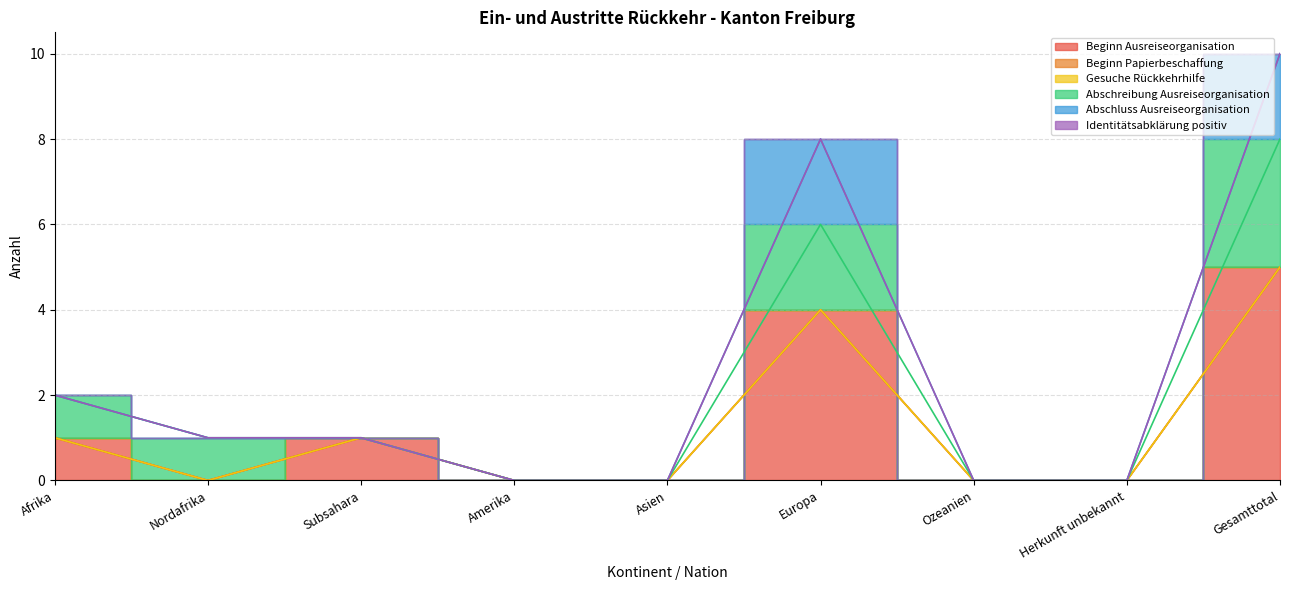

The Abschluss Ausreiseorganisation series shows 1 at Subsahara. True or false?

False